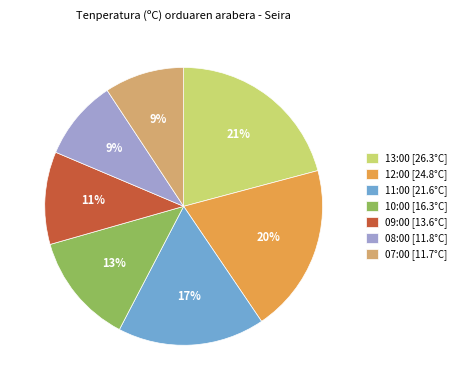

Count the number of slices in the pie.

7